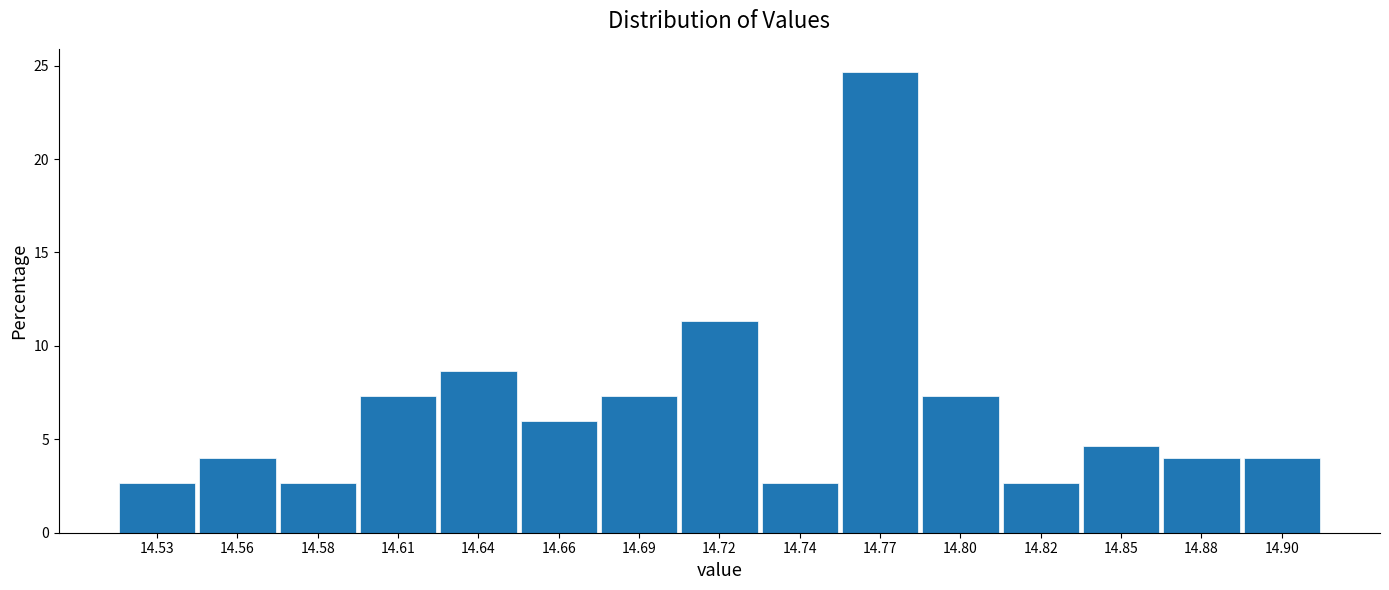

Reading left to right, transcribe all the data shown in this chart.

2.7	4.0	2.7	7.3	8.7	6.0	7.3	11.3	2.7	24.7	7.3	2.7	4.7	4.0	4.0